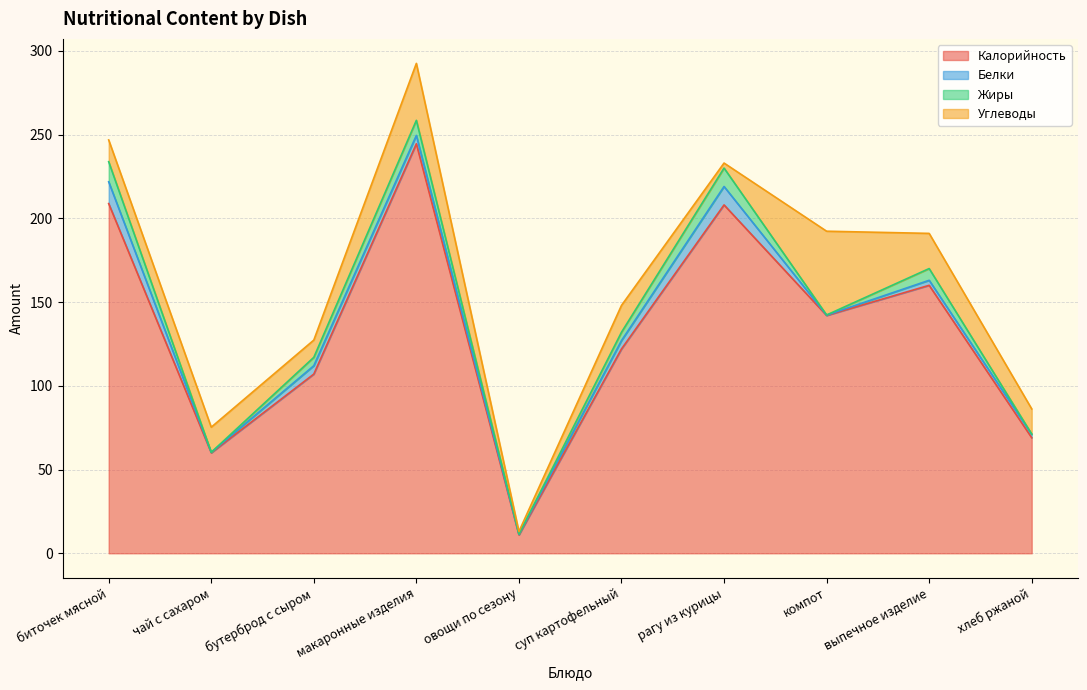

Does the chart display data point markers on the line(s)?

No